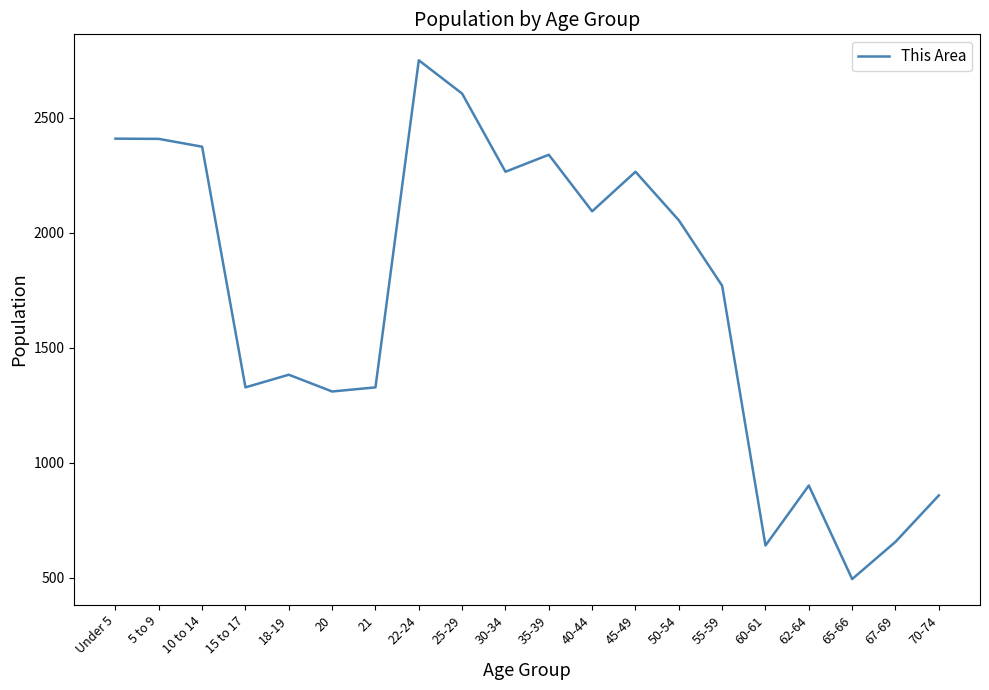

True or false: the data has more than 1 interior local peaks.

True